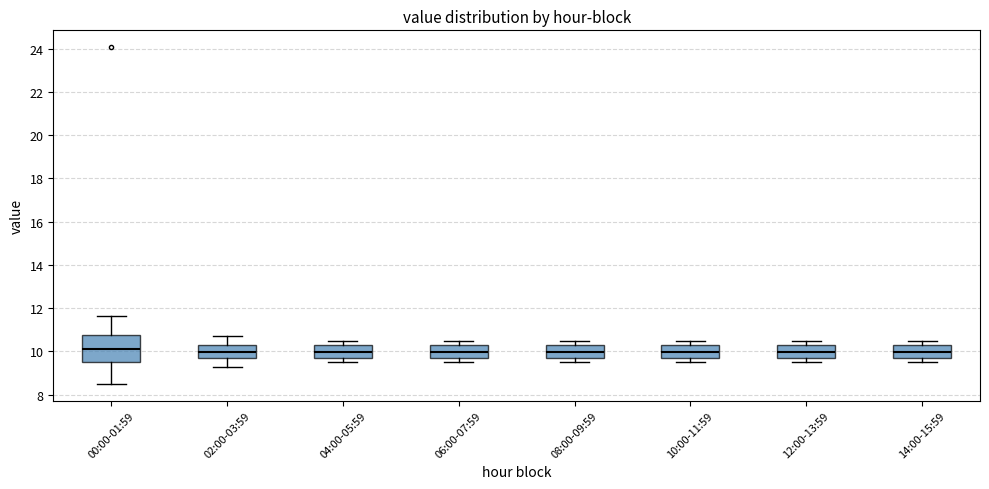

Where is the lower edge of the box for 12:00-13:59 on the y-axis? The values are not printed on the chart, so give them approximately, as read against the axis.

9.8